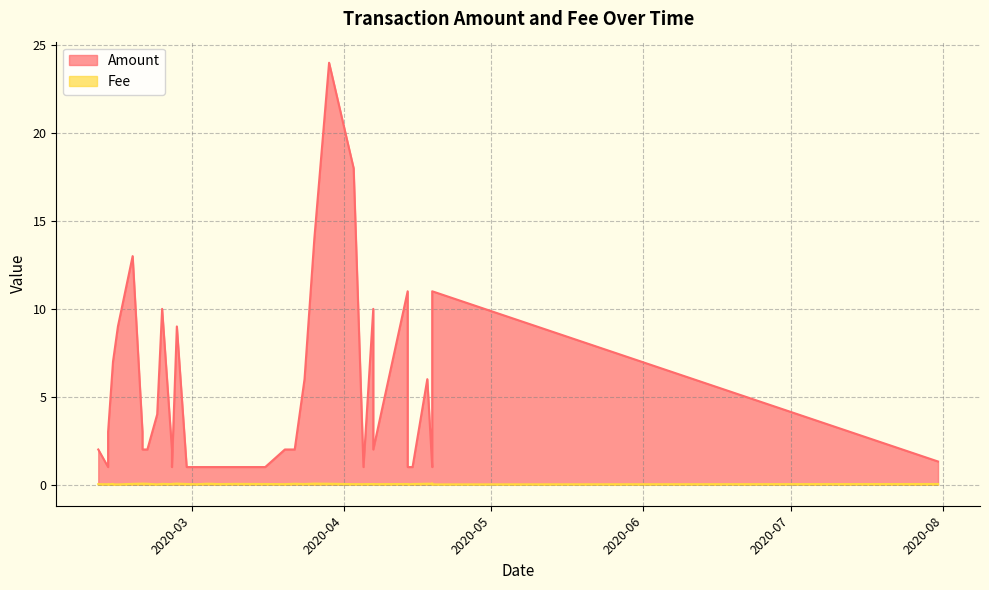

What is the sum of the Amount values at 2020-07-31 and 2020-04-18?

7.3